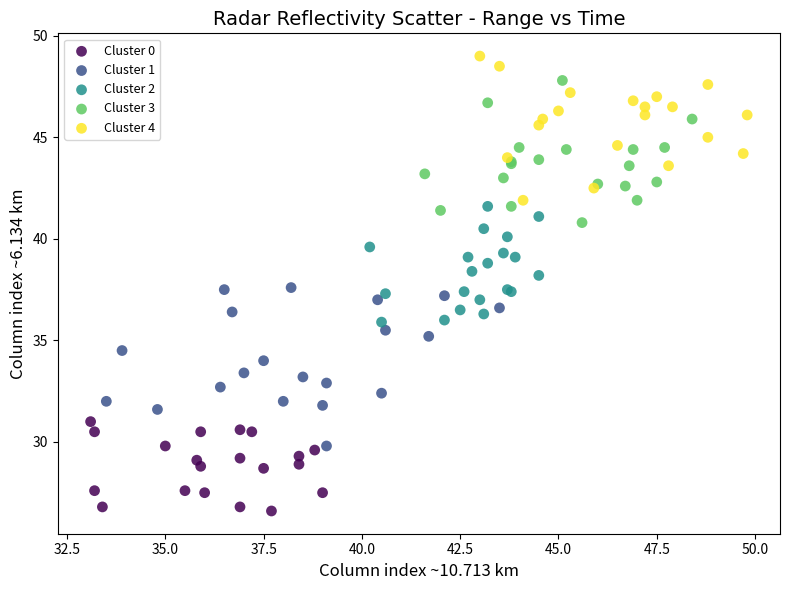

Which series contains the lowest Y value?

Cluster 0